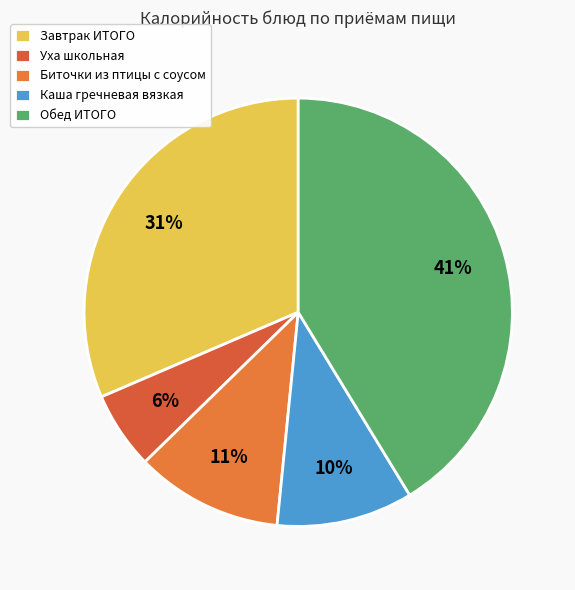

What is the change in value from Каша гречневая вязкая to Обед ИТОГО?

+530